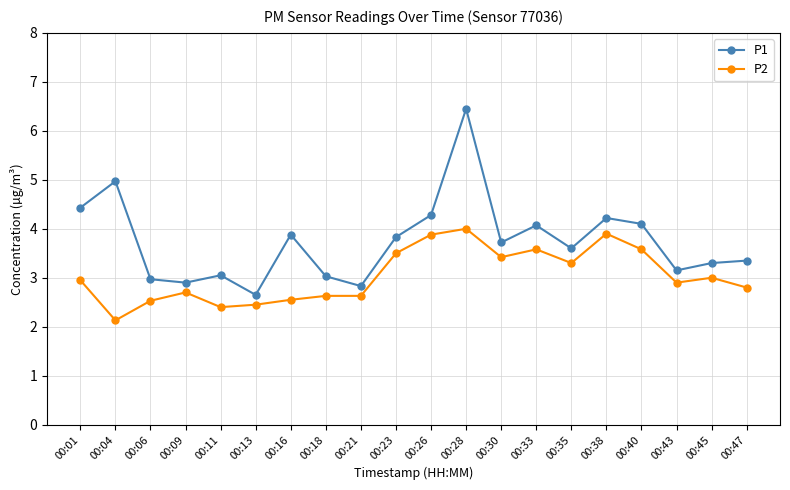

Rank the series by their average value, from lowest to highest.

P2, P1